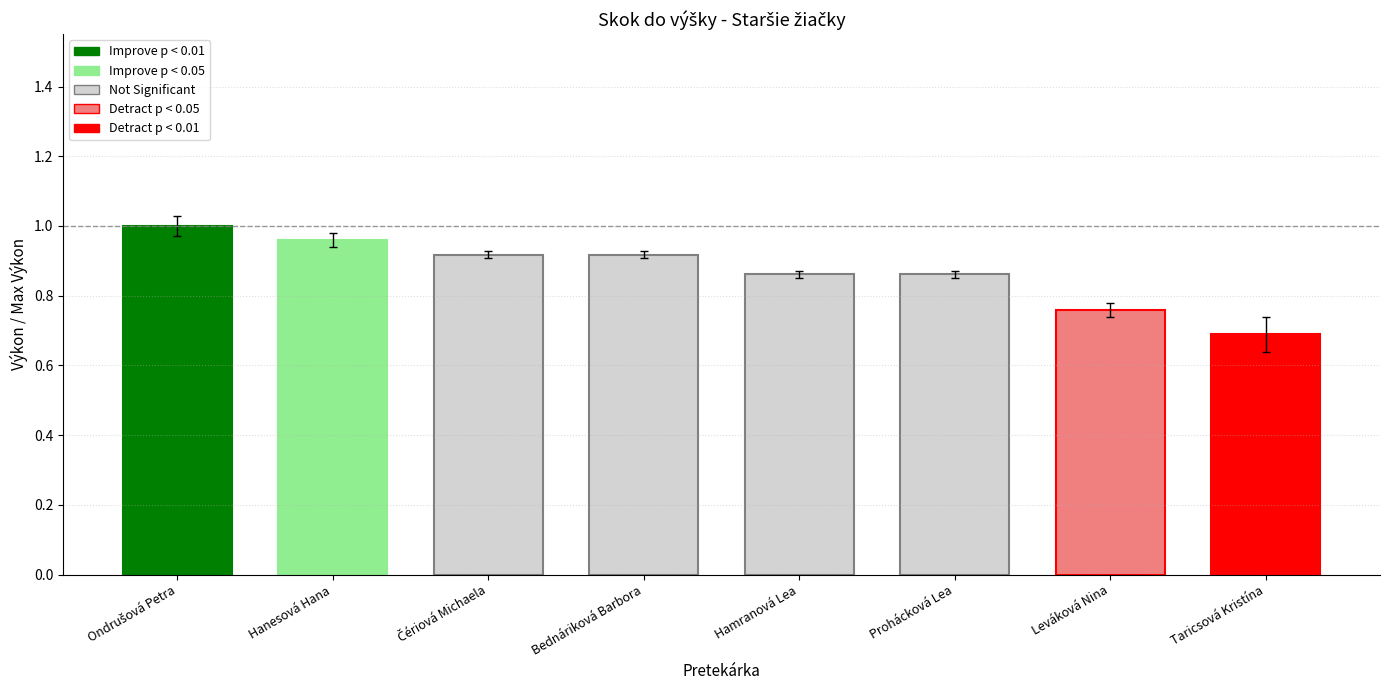

What is the label of the 5th bar from the right?

Bednáriková Barbora